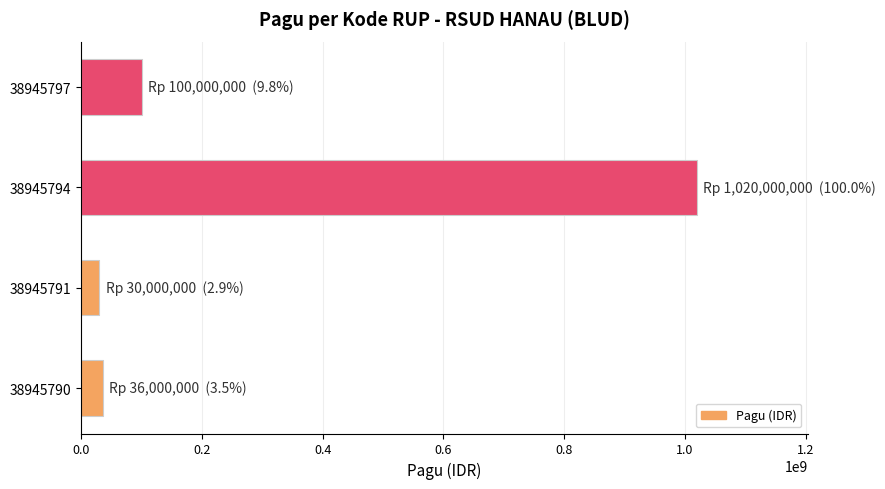

Which label corresponds to the largest value in the chart?

38945794